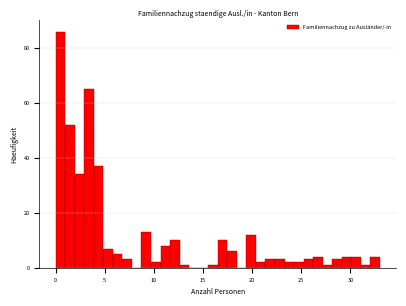

Around what value on the x-axis is the tallest bar? Give the approximate position of its centre, as read against the axis.

0.5